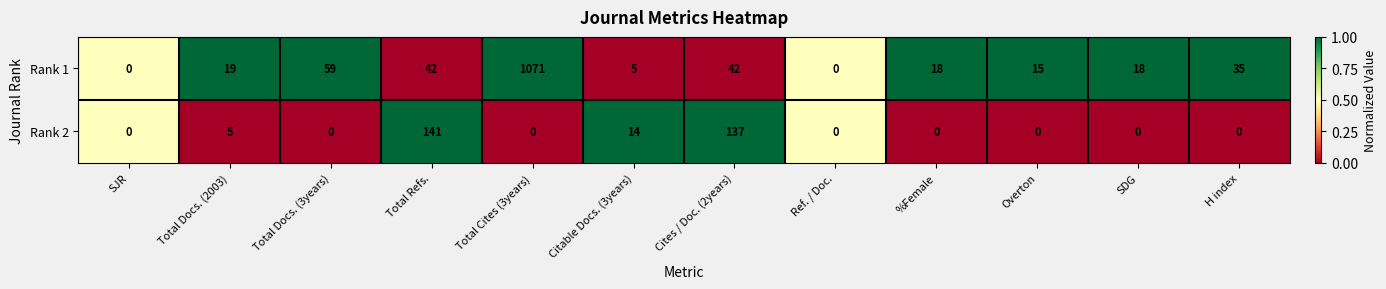

Reading left to right, what are all the values shown in this chart?

Rank 1: SJR=0	Total Docs. (2003)=19	Total Docs. (3years)=59	Total Refs.=42	Total Cites (3years)=1071	Citable Docs. (3years)=5	Cites / Doc. (2years)=42	Ref. / Doc.=0	%Female=18	Overton=15	SDG=18	H index=35
Rank 2: SJR=0	Total Docs. (2003)=5	Total Docs. (3years)=0	Total Refs.=141	Total Cites (3years)=0	Citable Docs. (3years)=14	Cites / Doc. (2years)=137	Ref. / Doc.=0	%Female=0	Overton=0	SDG=0	H index=0